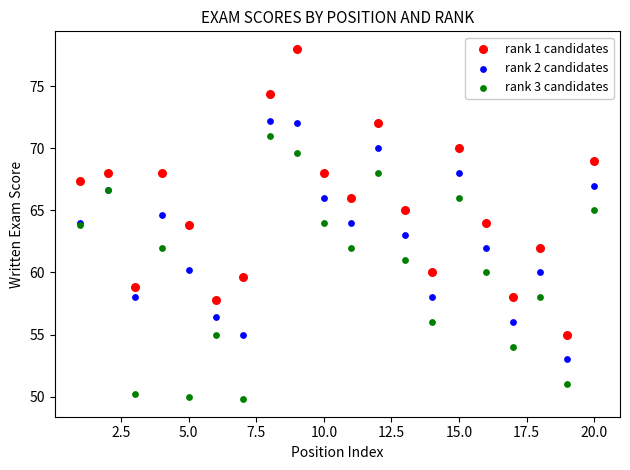

Which series has the largest Y range (max minus min)?

rank 1 candidates